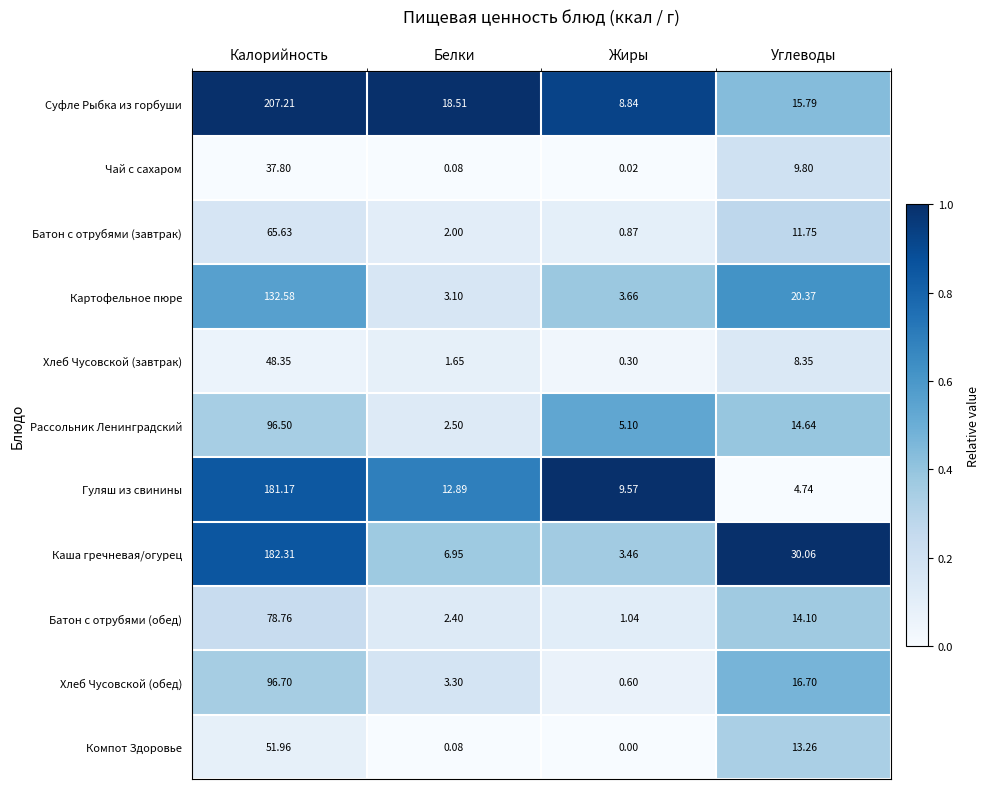

What is the difference between the highest and lowest values at Белки?

18.4